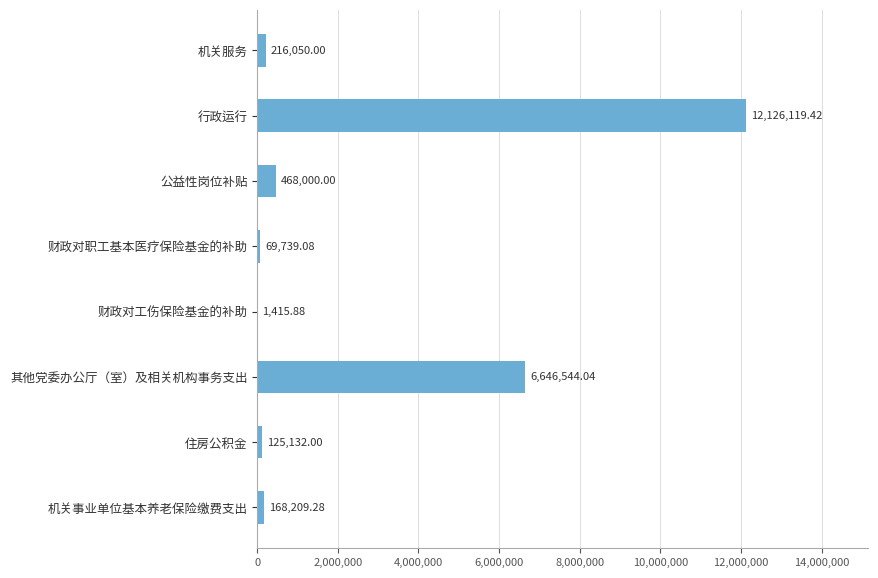

Are the bars horizontal?

Yes